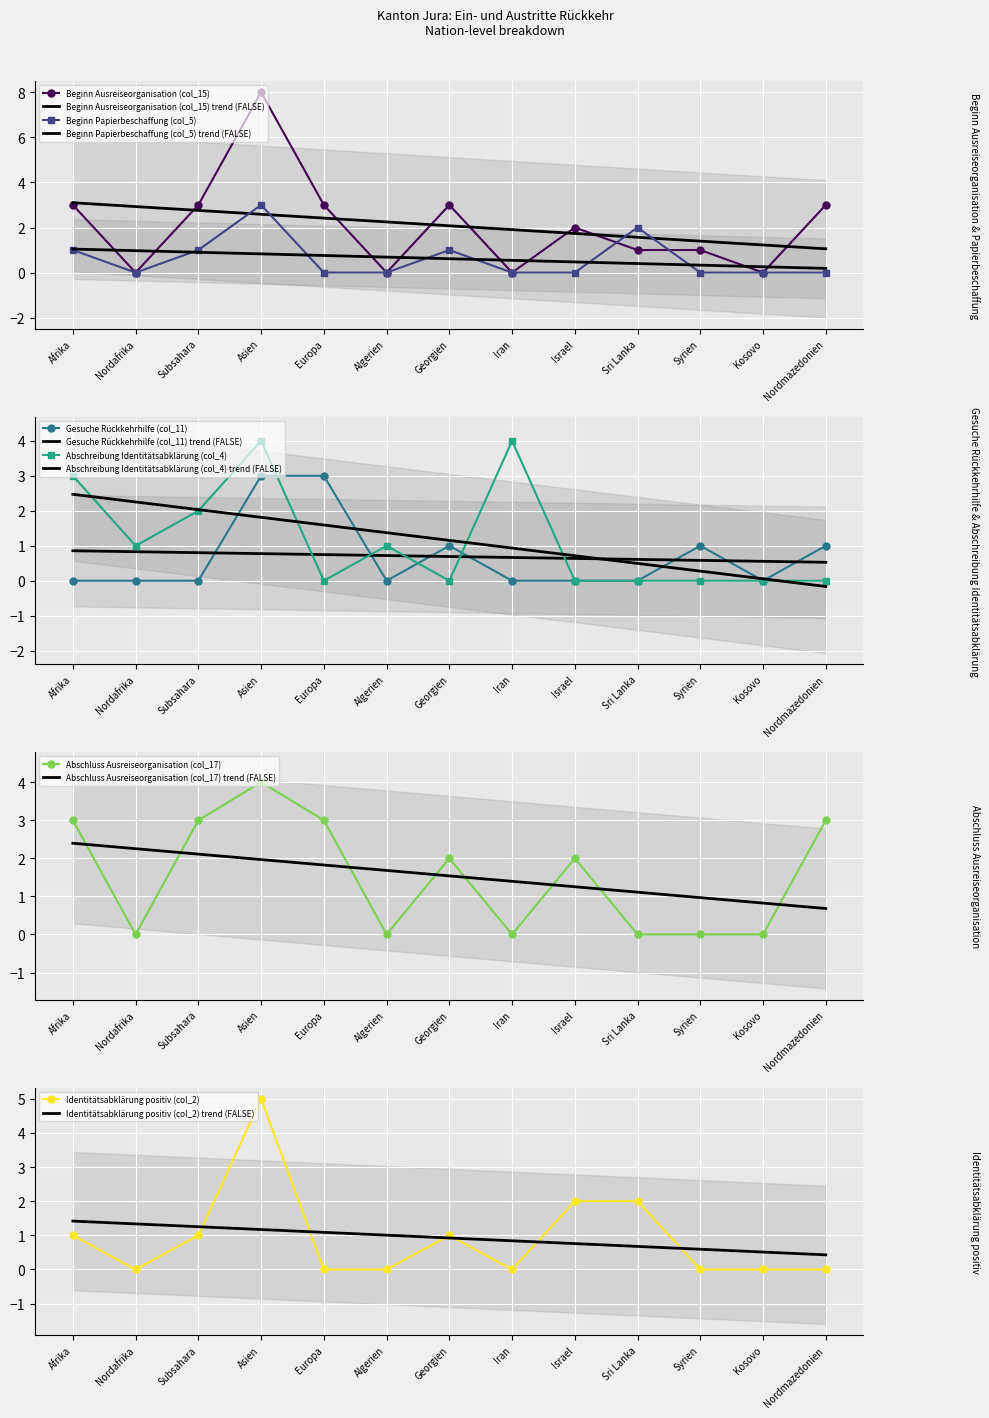

The Abschreibung Identitätsabklärung (col_4) series shows 0 at Europa. True or false?

True